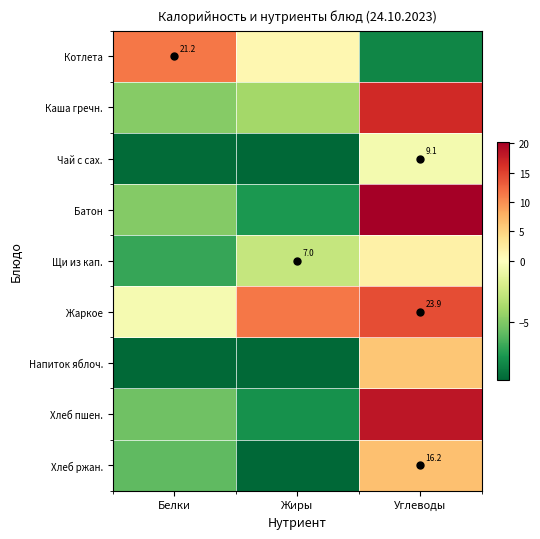

What is the difference between the highest and lowest values at Углеводы?

28.7